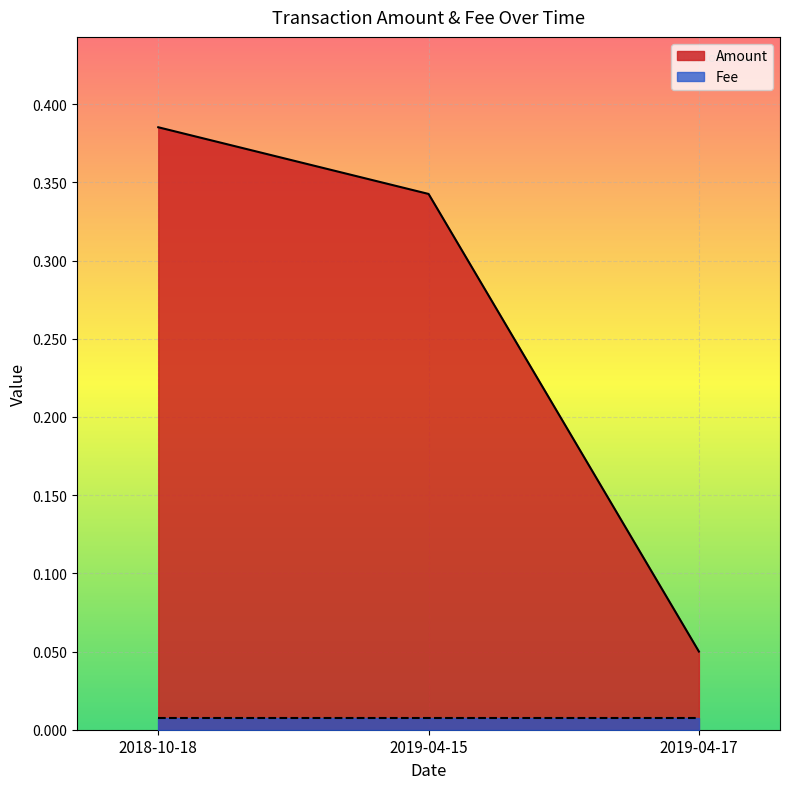

Reading right to left, extract all data points from this chart.

0.1	0.3	0.4